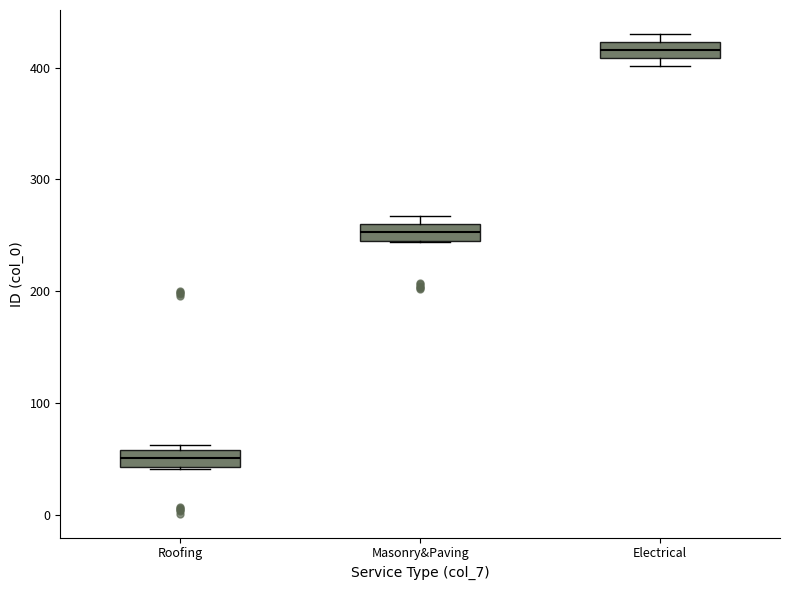

Where does the median line of the box for Roofing sit on the y-axis? The values are not printed on the chart, so give them approximately, as read against the axis.

50